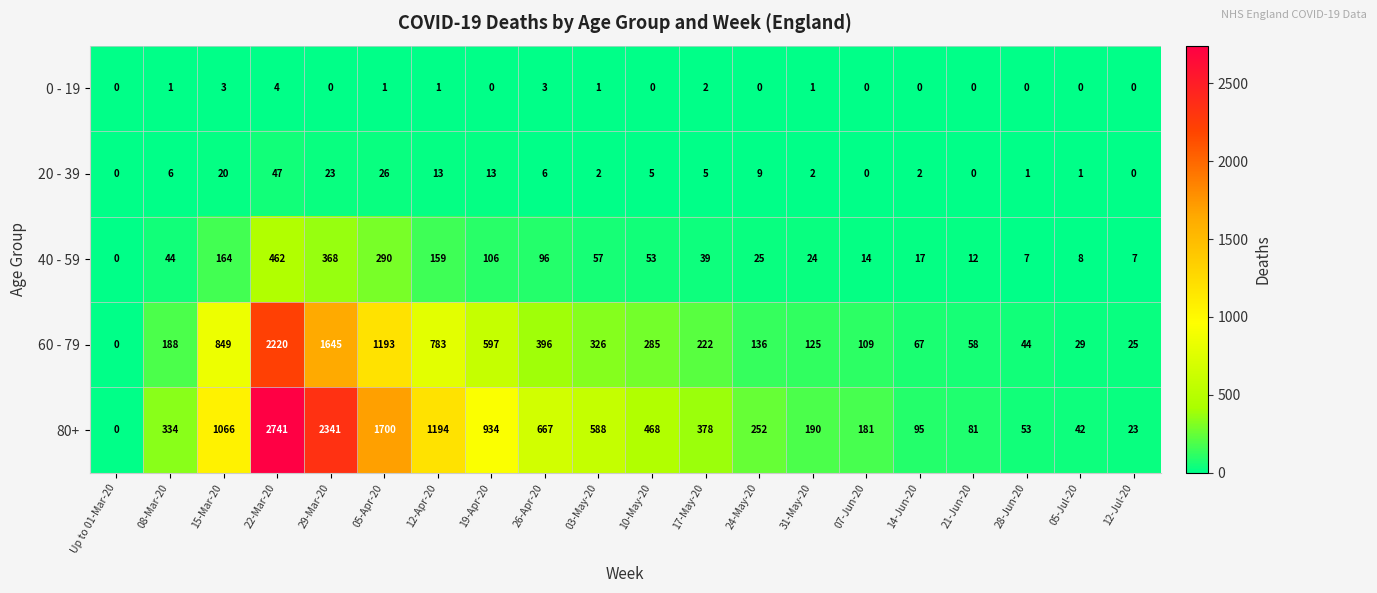

The value of 40 - 59 at 22-Mar-20 is 309. True or false?

False